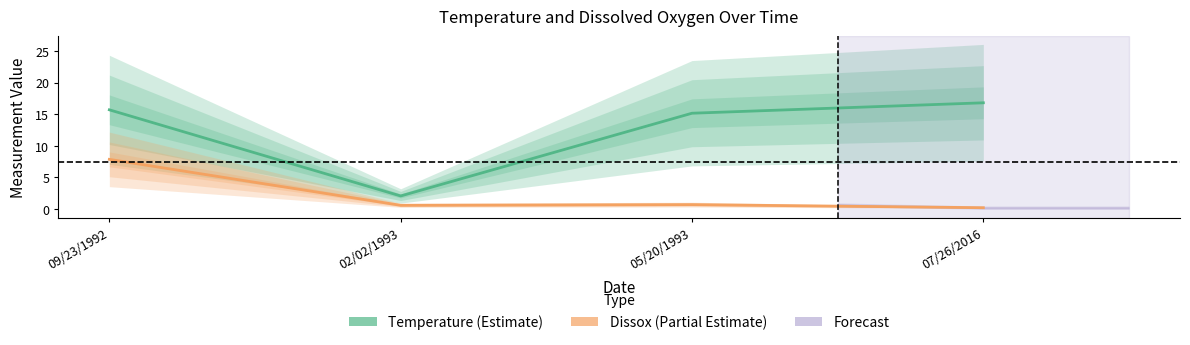

Which series has the largest total across all categories?

Temperature